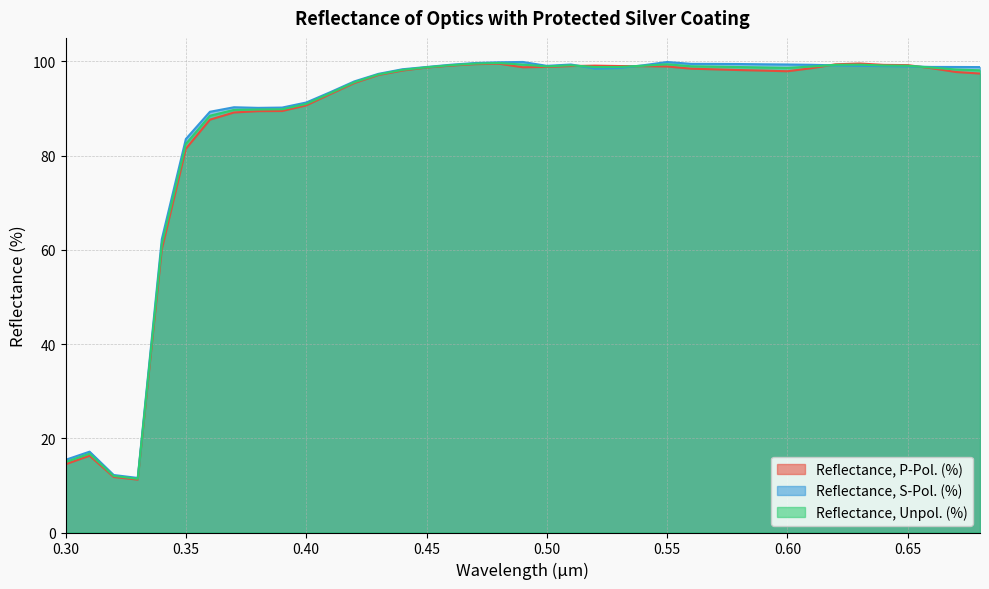

What is the label of the 14th point from the right?

0.55